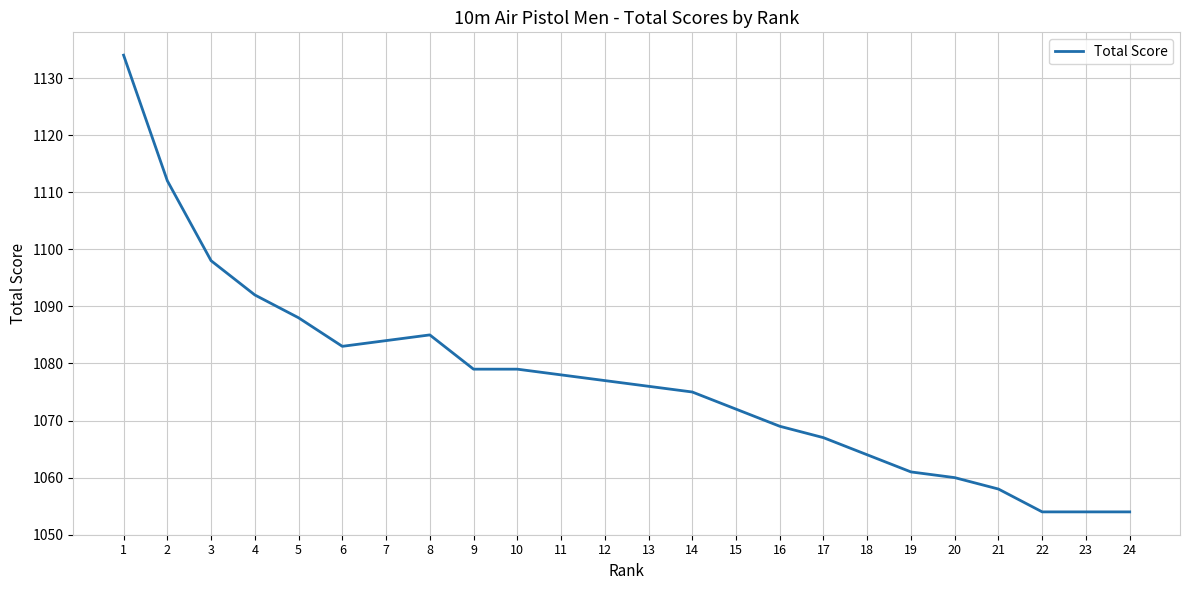

How many lines are shown in the chart?

1